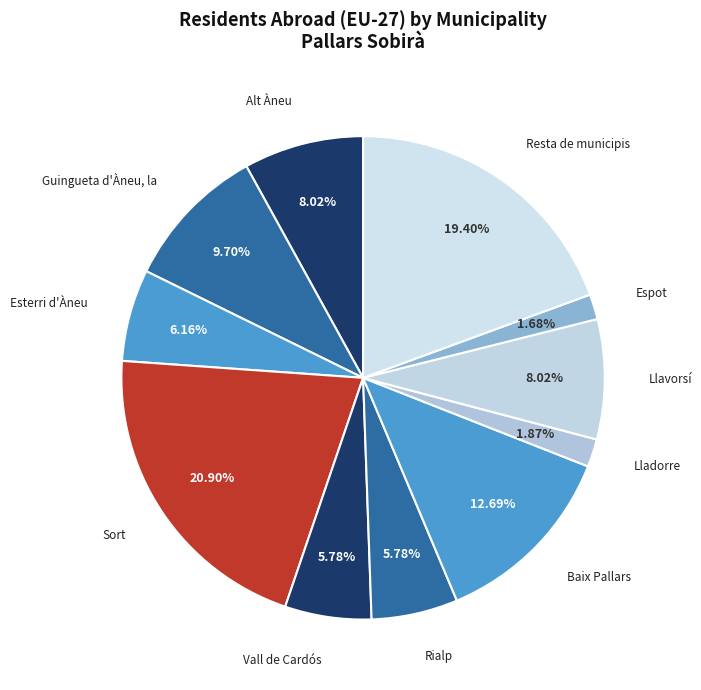

To the nearest percent, what portion does Vall de Cardós represent?

6%